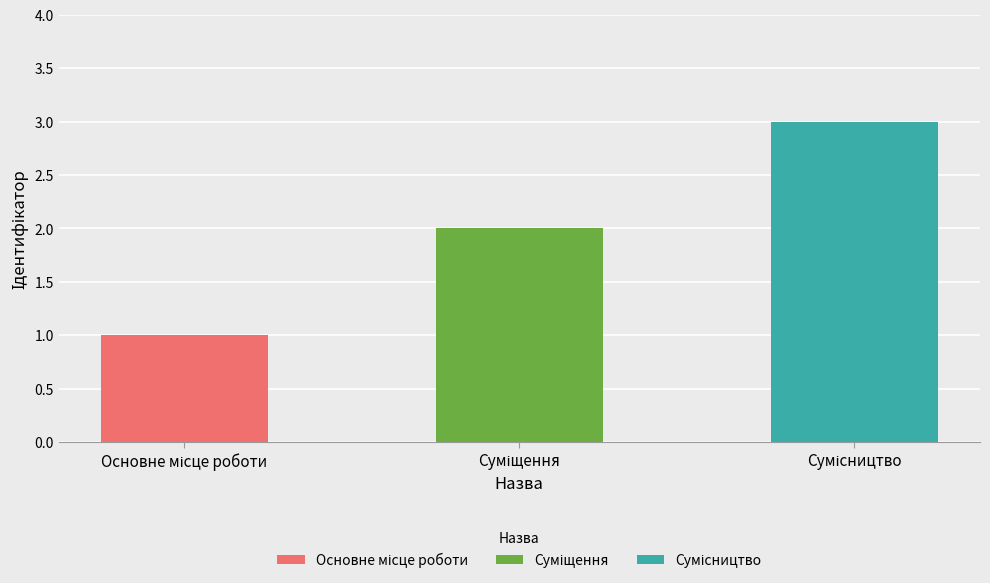

Reading left to right, list all the values displayed in this chart.

Основне місце роботи=1	Суміщення=2	Сумісництво=3